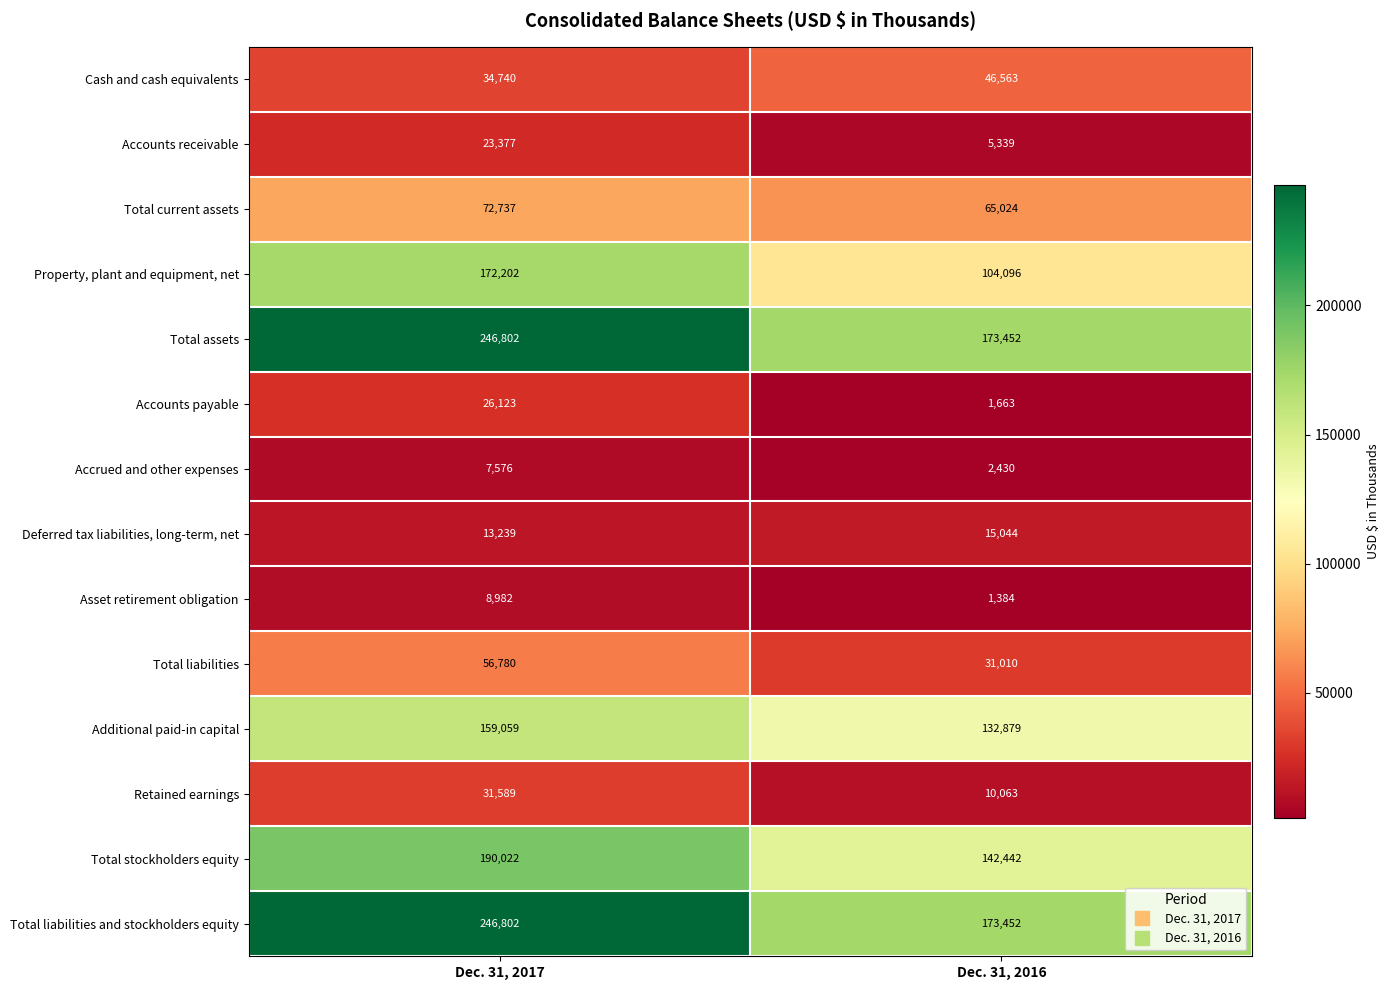

Reading left to right, list all the values displayed in this chart.

Cash and cash equivalents: Dec. 31, 2017=34740	Dec. 31, 2016=46563
Accounts receivable: Dec. 31, 2017=23377	Dec. 31, 2016=5339
Total current assets: Dec. 31, 2017=72737	Dec. 31, 2016=65024
Property, plant and equipment, net: Dec. 31, 2017=172202	Dec. 31, 2016=104096
Total assets: Dec. 31, 2017=246802	Dec. 31, 2016=173452
Accounts payable: Dec. 31, 2017=26123	Dec. 31, 2016=1663
Accrued and other expenses: Dec. 31, 2017=7576	Dec. 31, 2016=2430
Deferred tax liabilities, long-term, net: Dec. 31, 2017=13239	Dec. 31, 2016=15044
Asset retirement obligation: Dec. 31, 2017=8982	Dec. 31, 2016=1384
Total liabilities: Dec. 31, 2017=56780	Dec. 31, 2016=31010
Additional paid-in capital: Dec. 31, 2017=159059	Dec. 31, 2016=132879
Retained earnings: Dec. 31, 2017=31589	Dec. 31, 2016=10063
Total stockholders equity: Dec. 31, 2017=190022	Dec. 31, 2016=142442
Total liabilities and stockholders equity: Dec. 31, 2017=246802	Dec. 31, 2016=173452